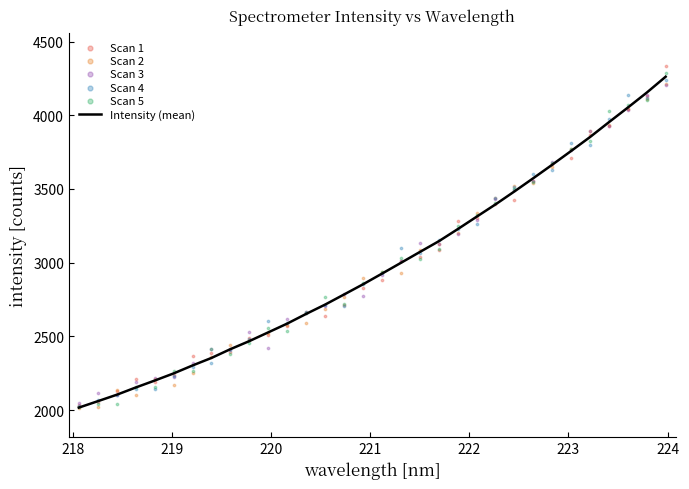

Which series contains the lowest Y value?

Scan 2